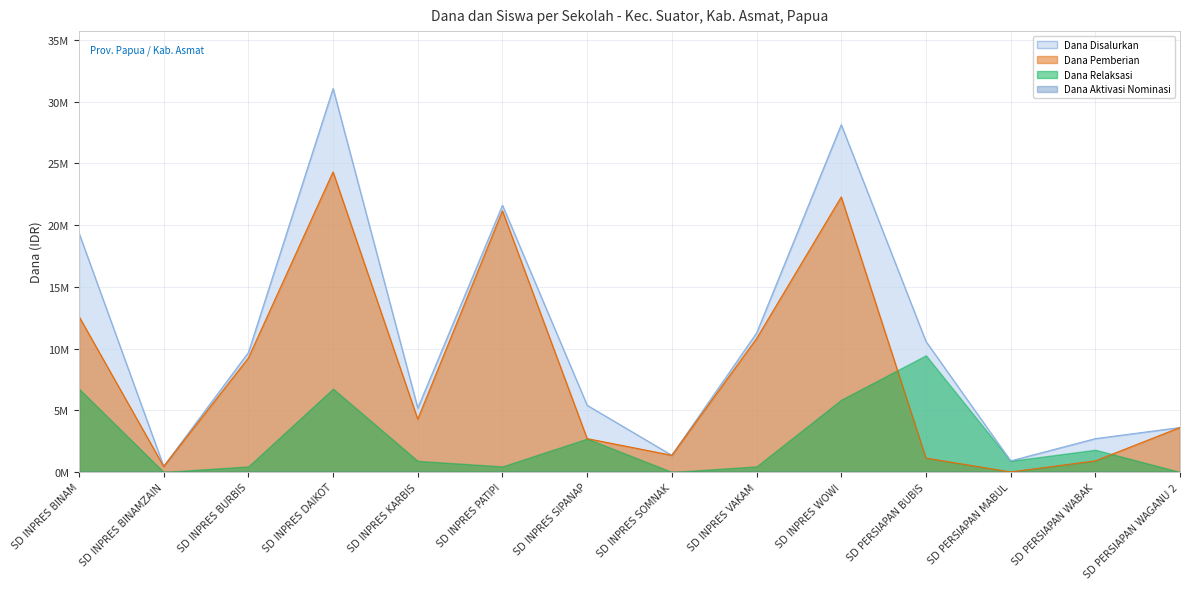

What is the approximate value of Dana Relaksasi at SD INPRES BINAM?

6750000